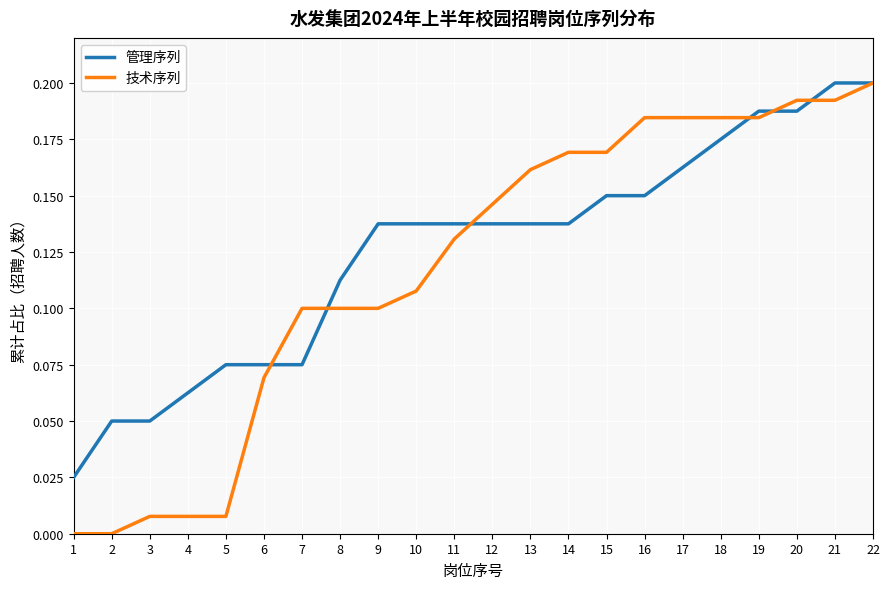

At which label does 技术序列 reach its peak?

22